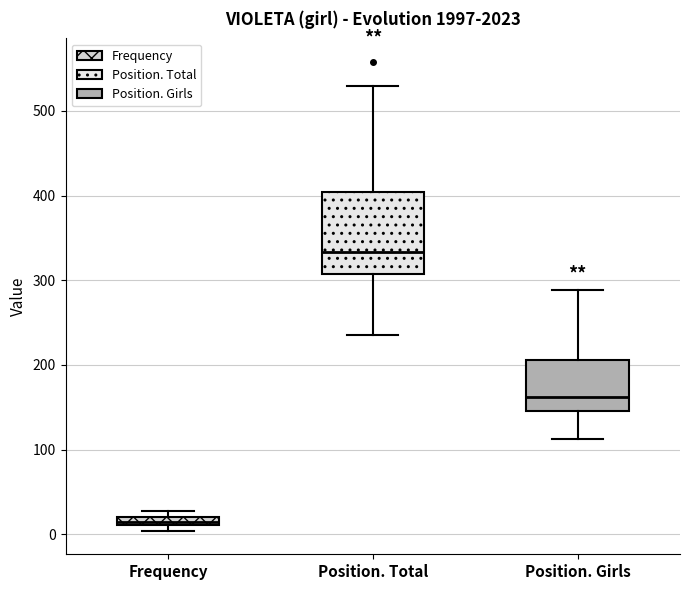

Comparing the boxes themselves (not the whiskers), which one is the tallest?

Position. Total